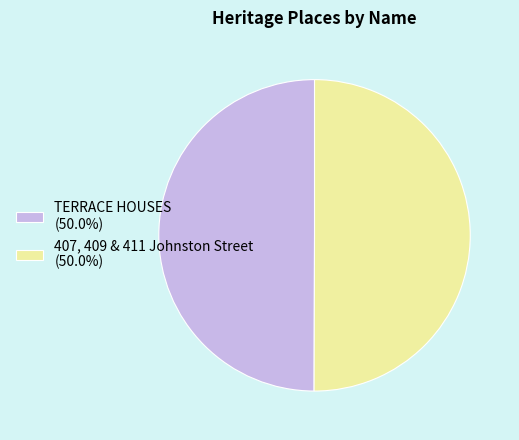

Is the sum of TERRACE HOUSES (50.0%) and 407, 409 & 411 Johnston Street (50.0%) greater than half?

Yes